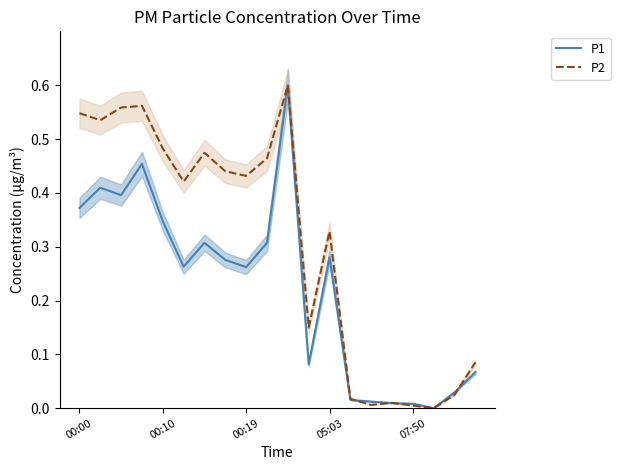

At how many categories does at least one series exceed 0?

19